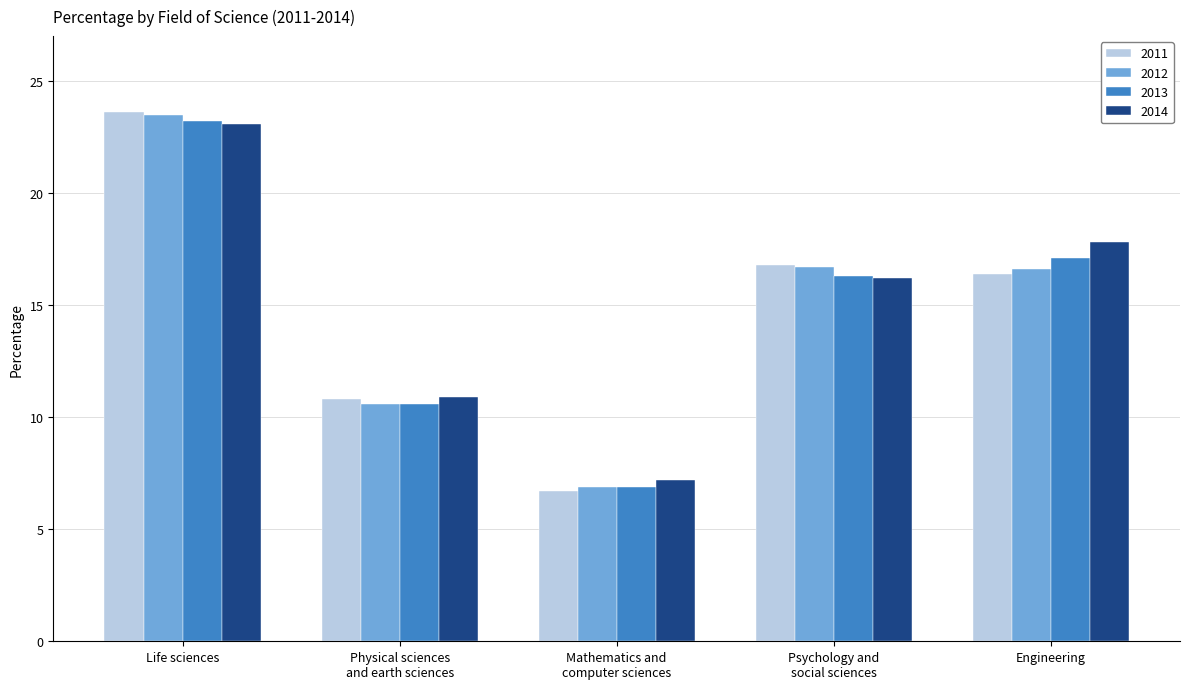

What is the maximum value for 2014?

23.1